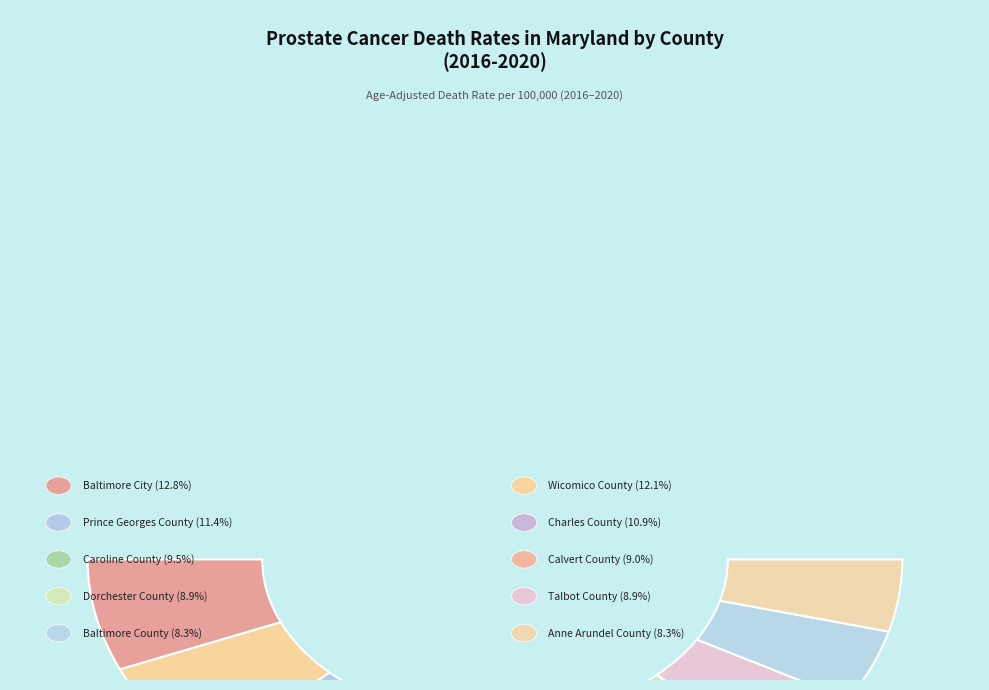

How many slices are in this pie chart?

10